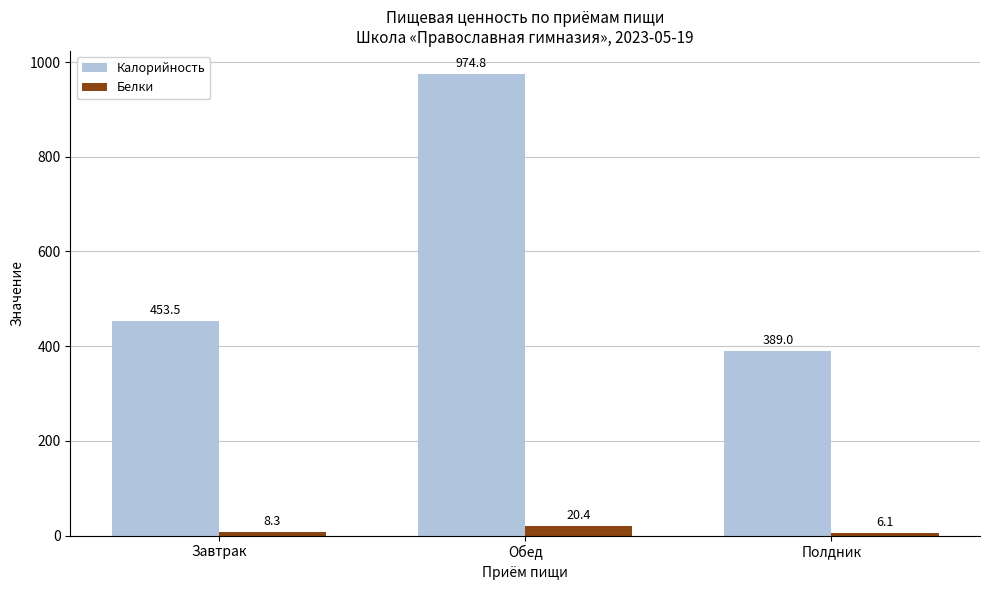

At which label does Калорийность first exceed 453?

Завтрак